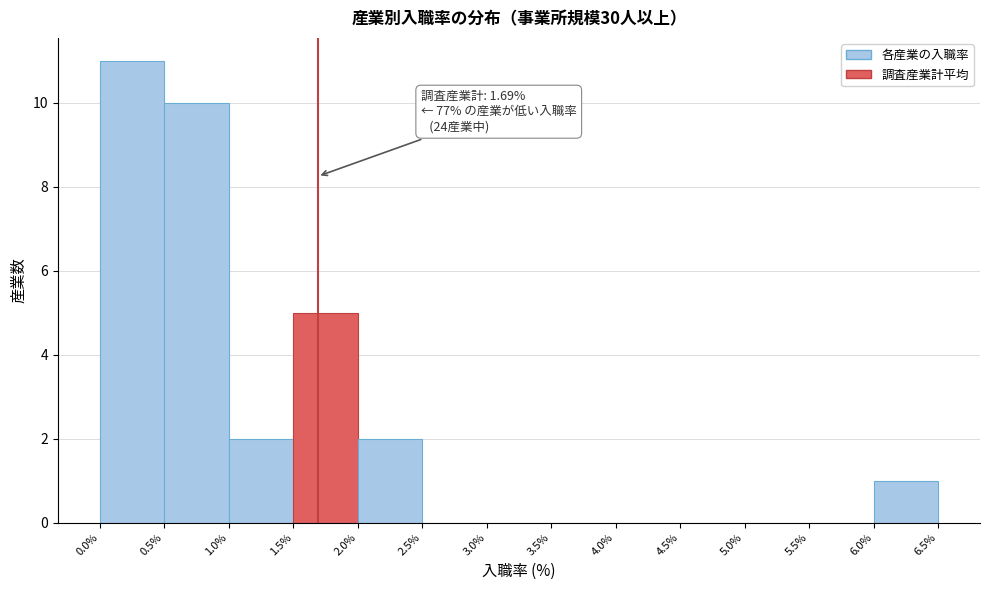

Over which range of the x-axis is the bar tallest?

0.0% to 0.5%